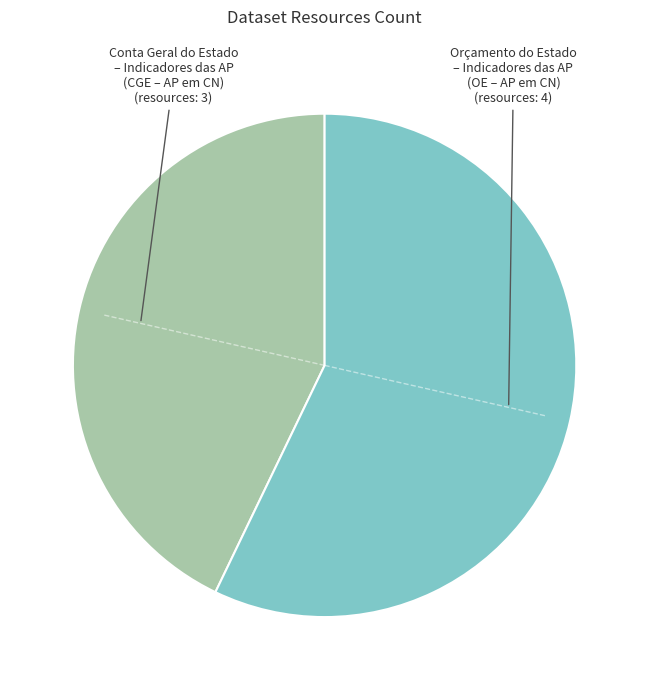

Is there a majority slice in this chart?

Yes